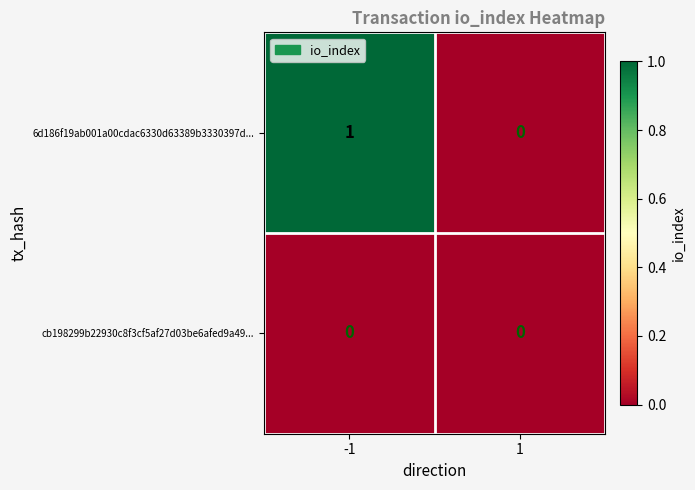

What is the spread (max minus min) of values at -1?

1